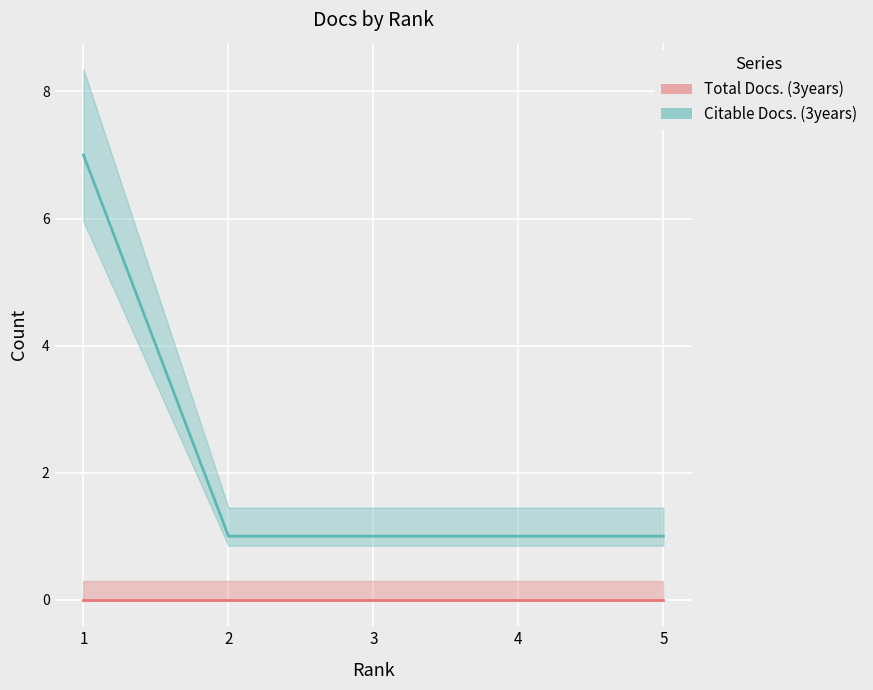

List the labels in order of Total Docs. (3years) value, largest first.

1, 2, 3, 4, 5